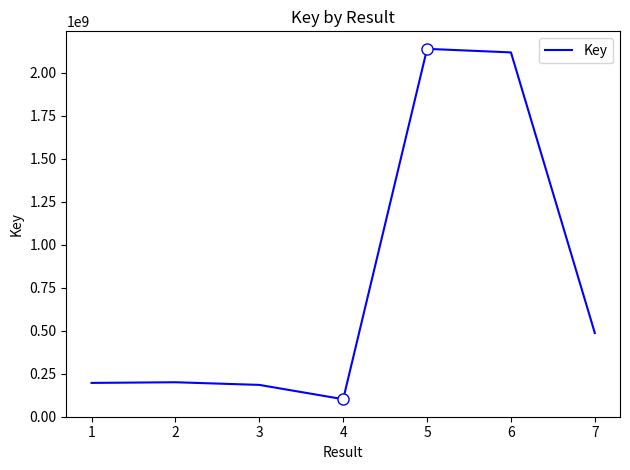

How many values are below 199453984?

3